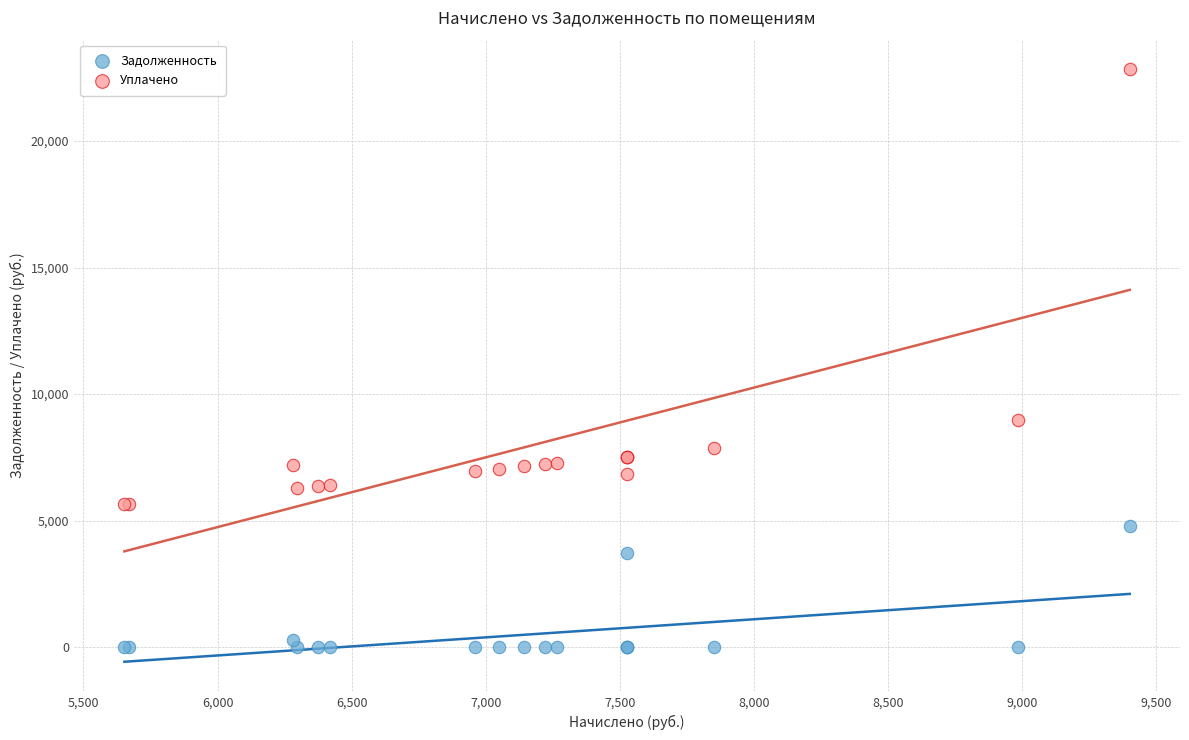

Across all series, what Y value is closest to 11419?

8985.6